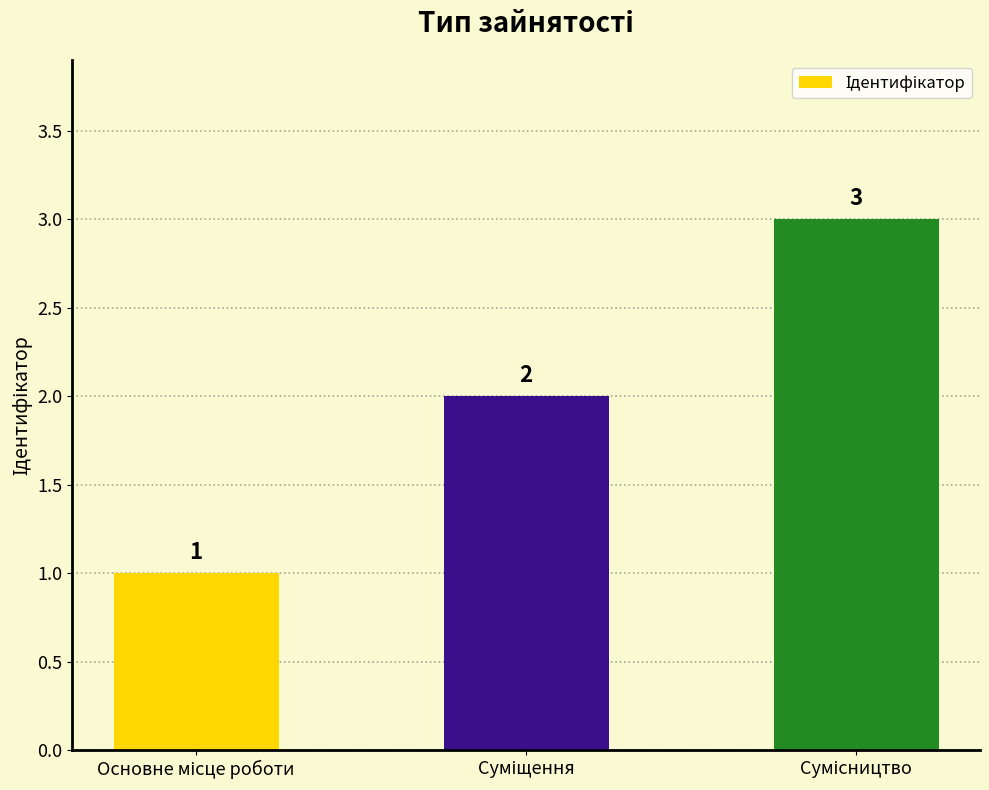

What is the value of the 1st bar from the left?

1